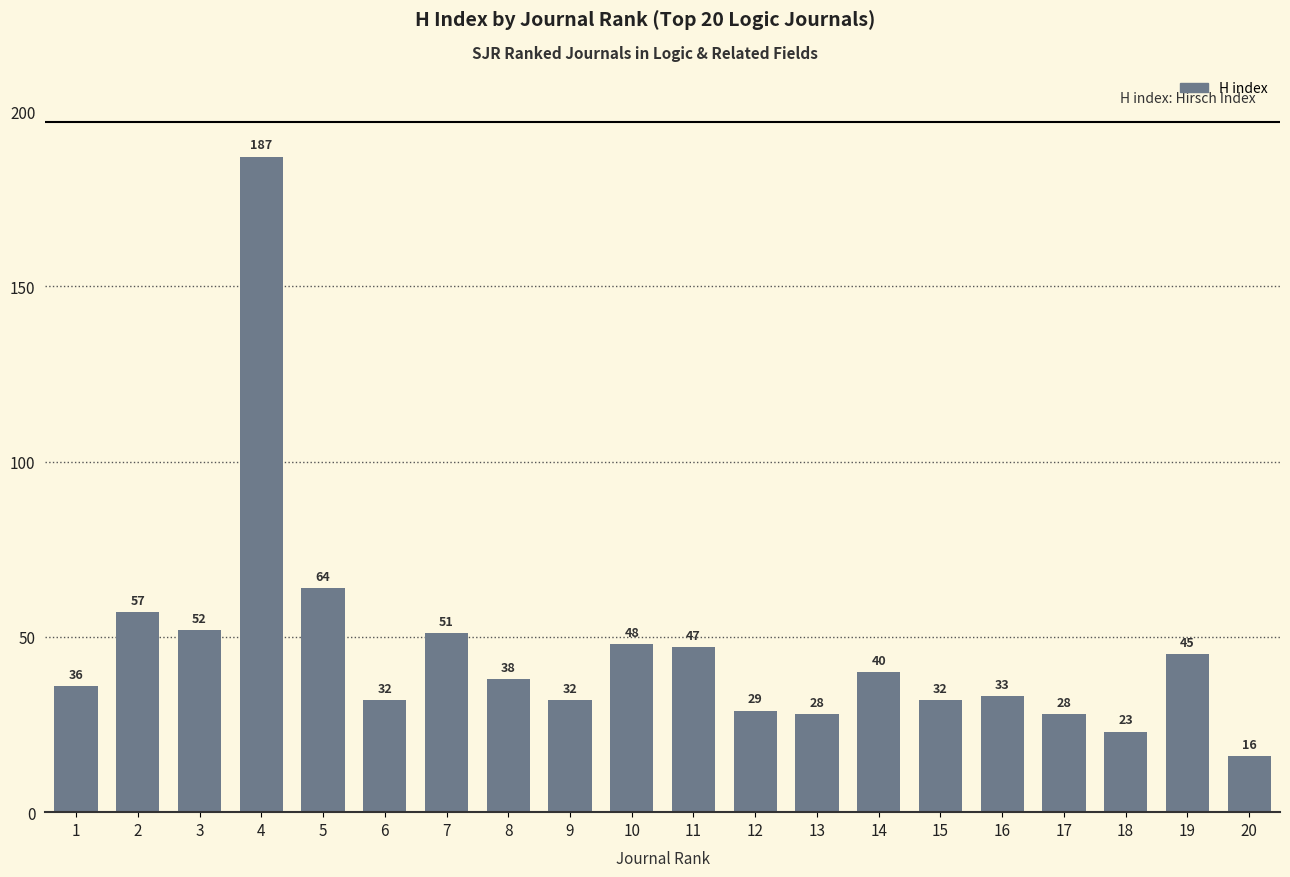

The chart shows a value of 77 at 10. True or false?

False